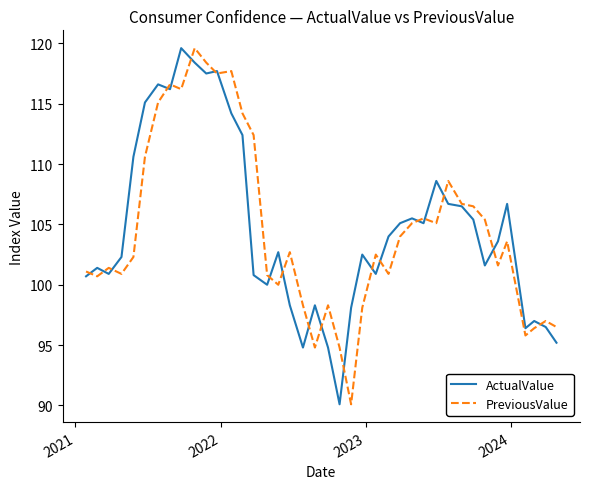

What is the lowest value of the ActualValue series?

90.1